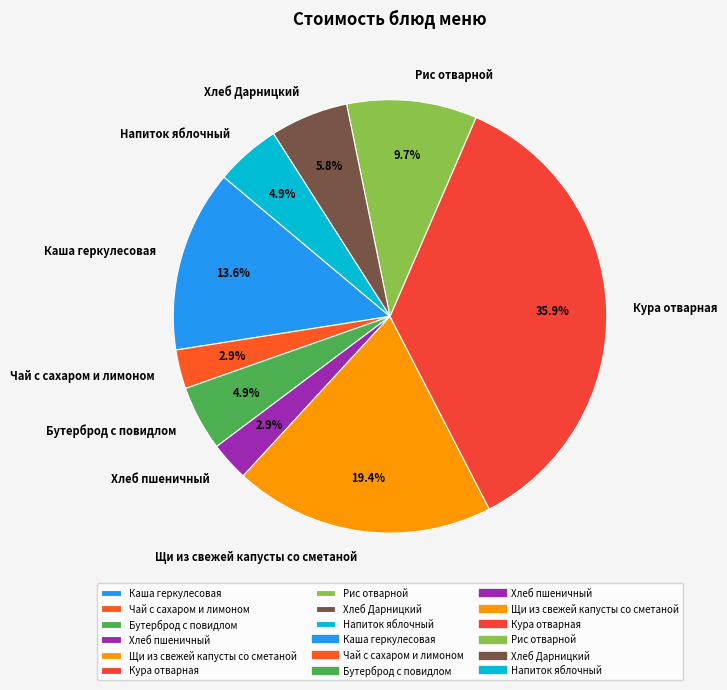

Do Рис отварной and Напиток яблочный together represent more than half of the pie?

No